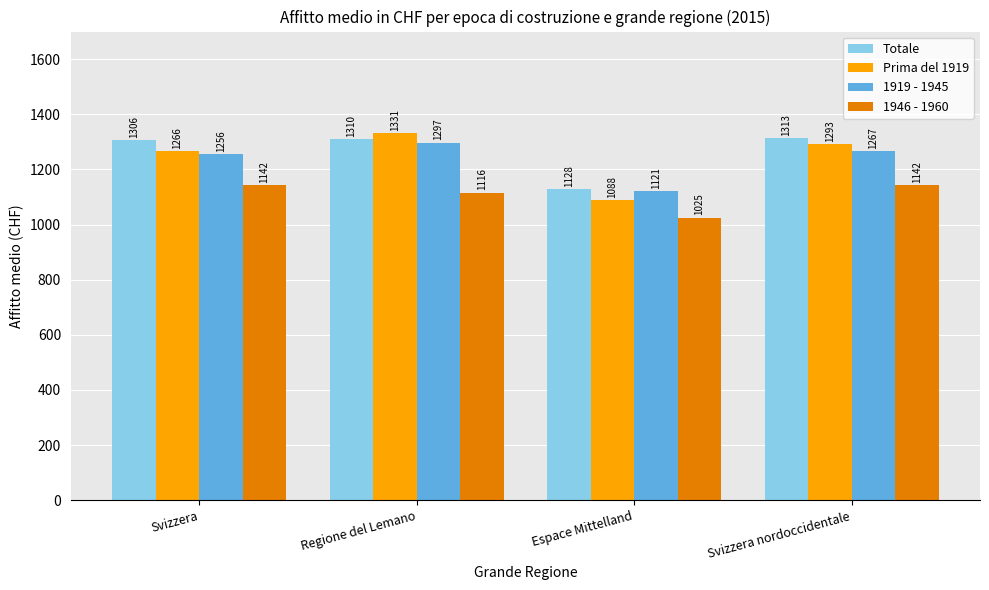

Reading left to right, transcribe all the data shown in this chart.

Totale: 1306	1310	1128	1313
Prima del 1919: 1266	1331	1088	1293
1919 - 1945: 1256	1297	1121	1267
1946 - 1960: 1142	1116	1025	1142